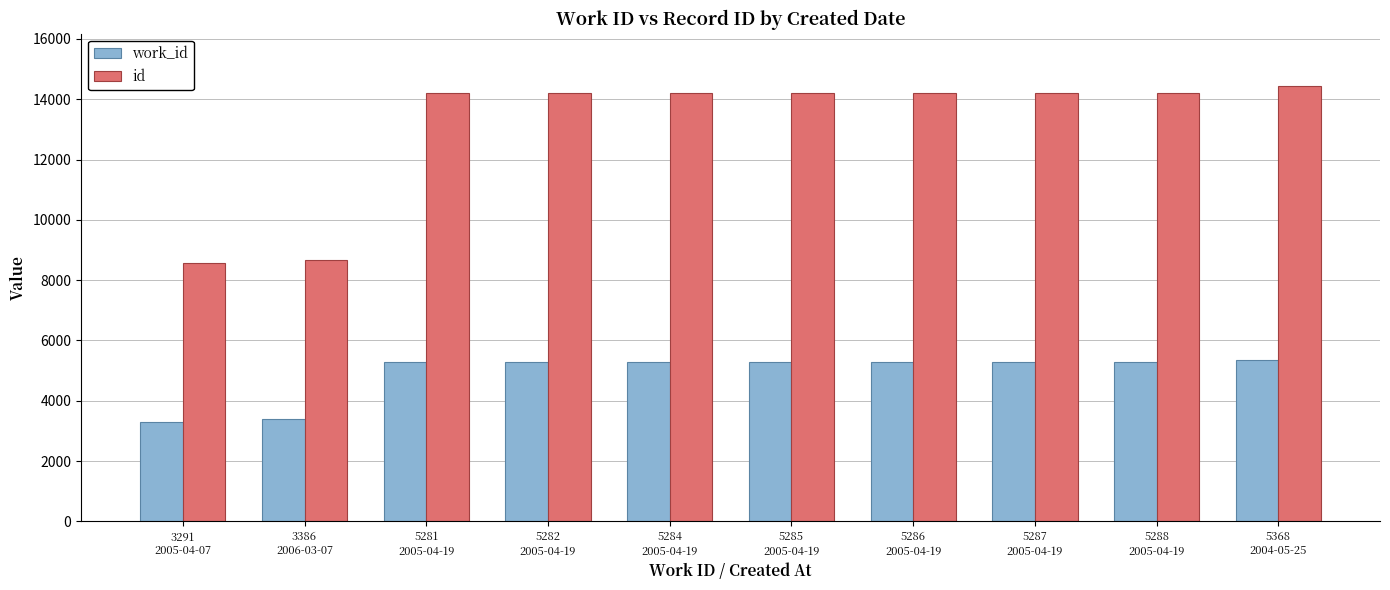

The id series shows 14204 at 5286
2005-04-19. True or false?

True